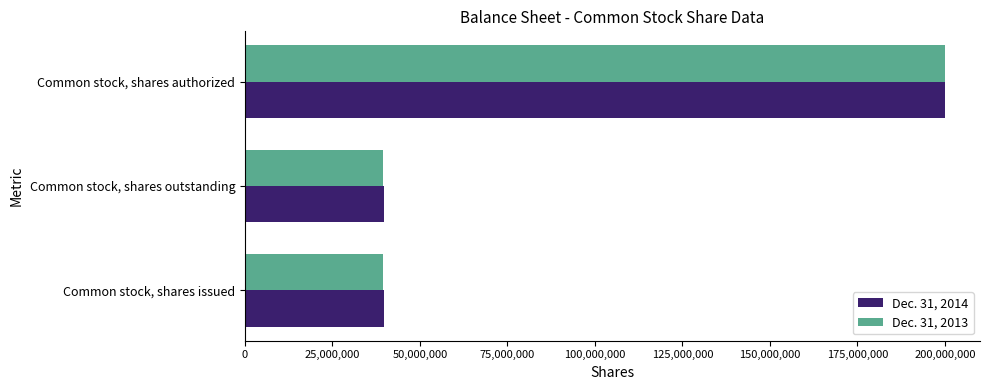

Is it true that Dec. 31, 2013 equals 39449138 at Common stock, shares outstanding?

True